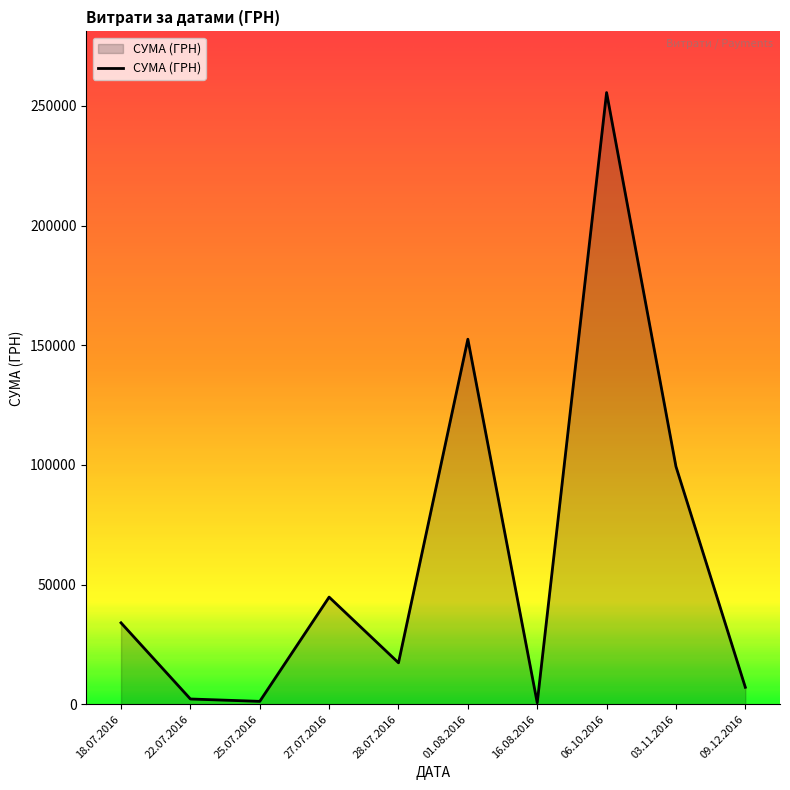

Does the chart have visible grid lines?

No